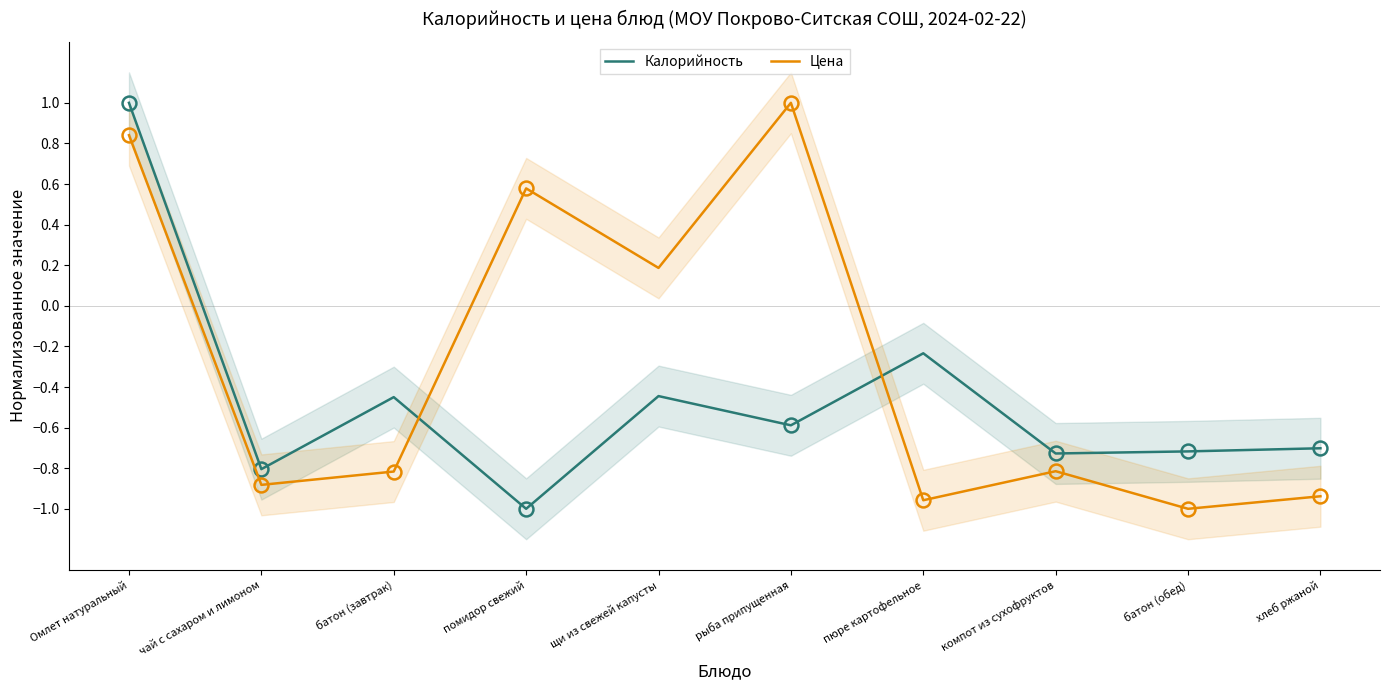

What is the smallest value displayed?

-1.0